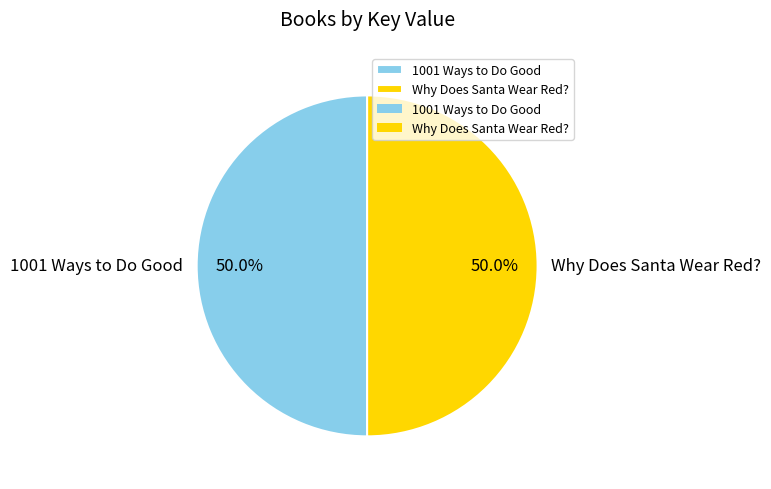

True or false: Why Does Santa Wear Red? accounts for 64% of the total.

False